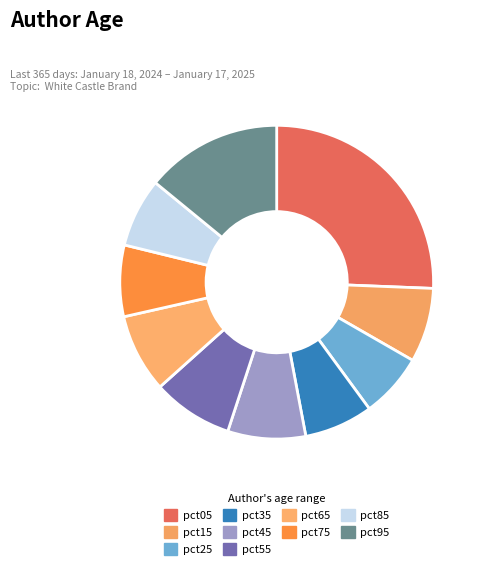

Count the number of slices in the pie.

10